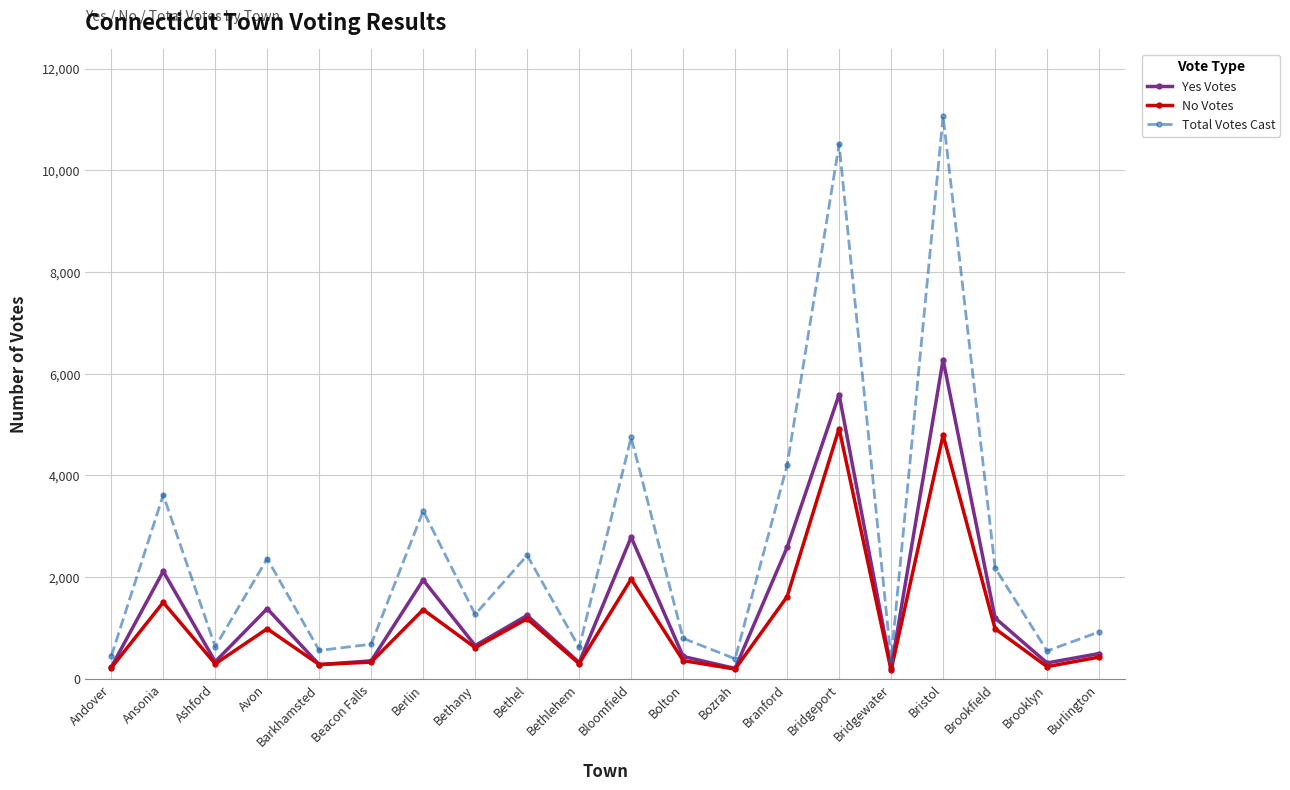

How many data points does each series have?

20